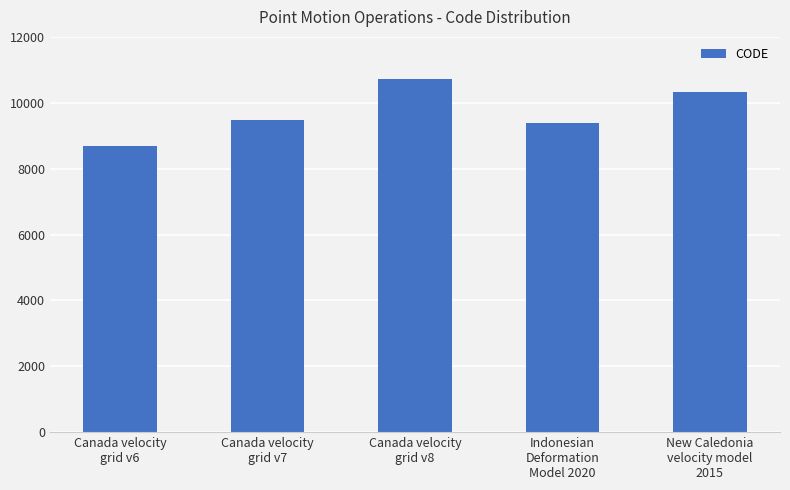

How many series are shown in this chart?

1